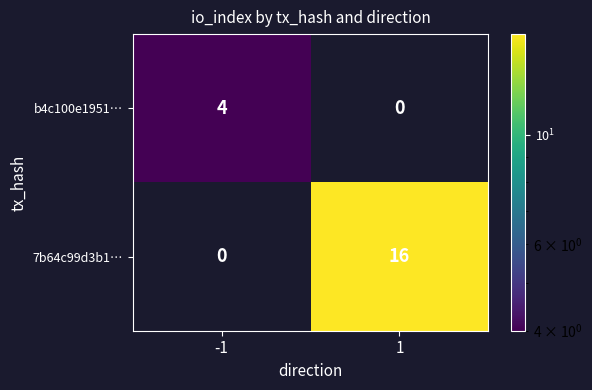

What is the maximum value shown in the chart?

16